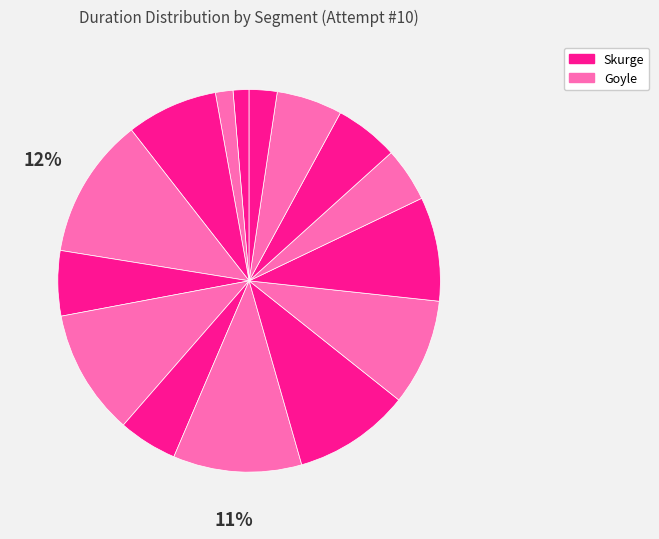

Count the number of slices in the pie.

15